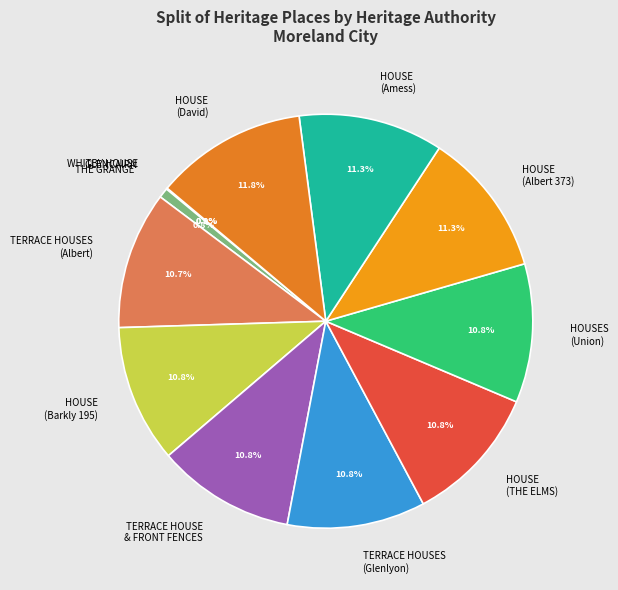

What percentage is the HOUSE (Albert 373) slice, to the nearest percent?

11%